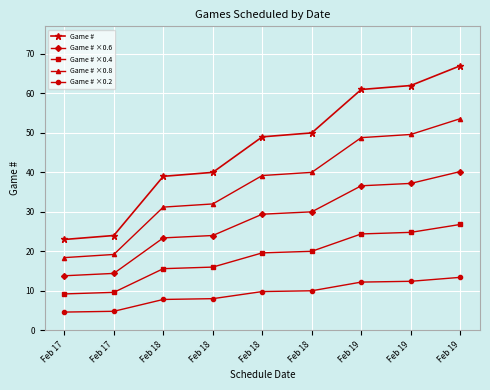

True or false: Game # ×0.6 and Game # ×0.2 intersect in this chart.

False